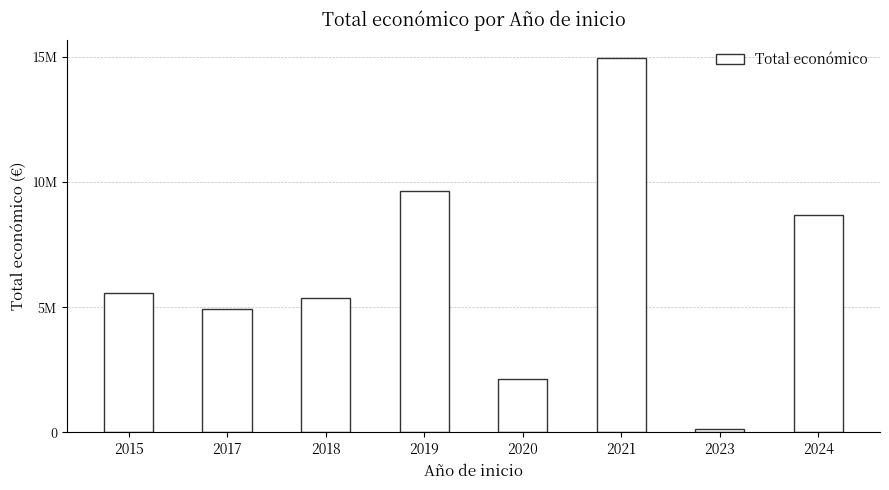

Is it true that the value at 2024 is 5583717?

False